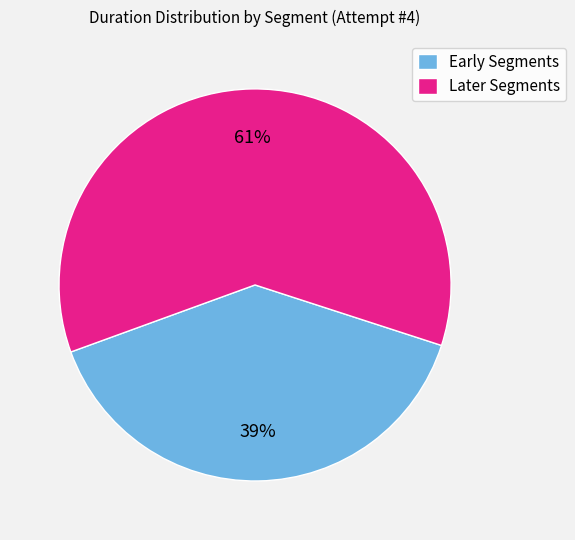

To the nearest percent, what is the combined percentage of Early Segments and Later Segments?

100%